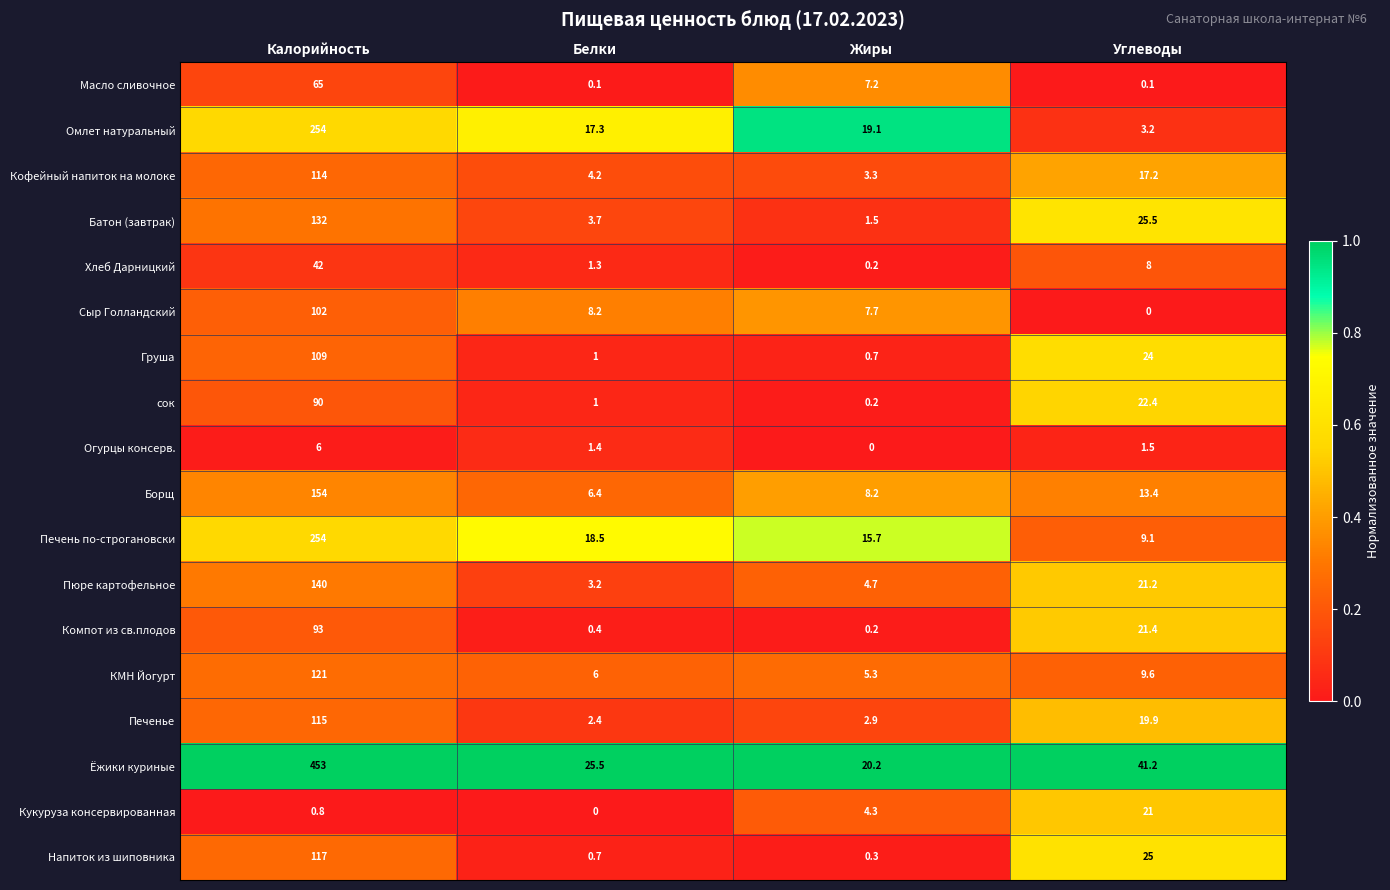

What is the difference between the maximum and second lowest values in the Кофейный напиток на молоке series?

109.8